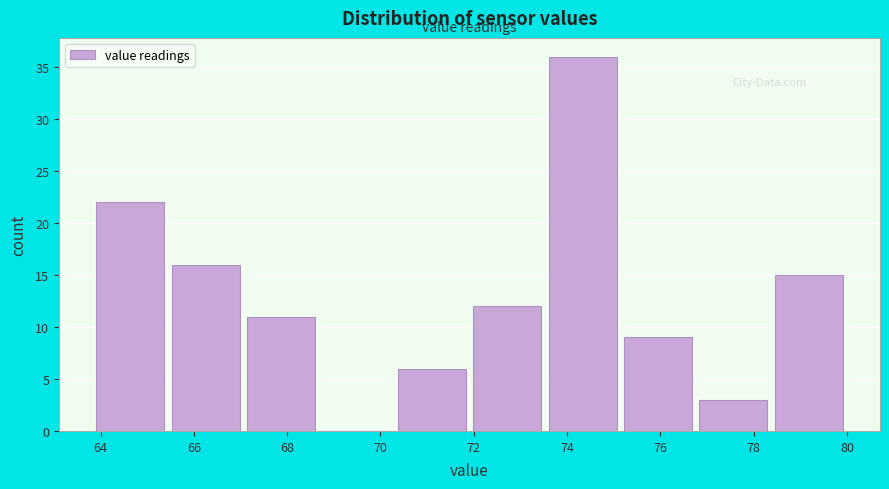

Reading left to right, list every bar in this chart as the range it spans on the x-axis followed by its height. Neither the bar edges nor the heights are printed on the chart, so give them approximately, as read against the axes.

64.0 to 65.6: 22
65.6 to 67.2: 16
67.2 to 68.8: 11
68.8 to 70.4: 0
70.4 to 72.0: 6
72.0 to 73.6: 12
73.6 to 75.2: 36
75.2 to 76.8: 9
76.8 to 78.4: 3
78.4 to 80.0: 15